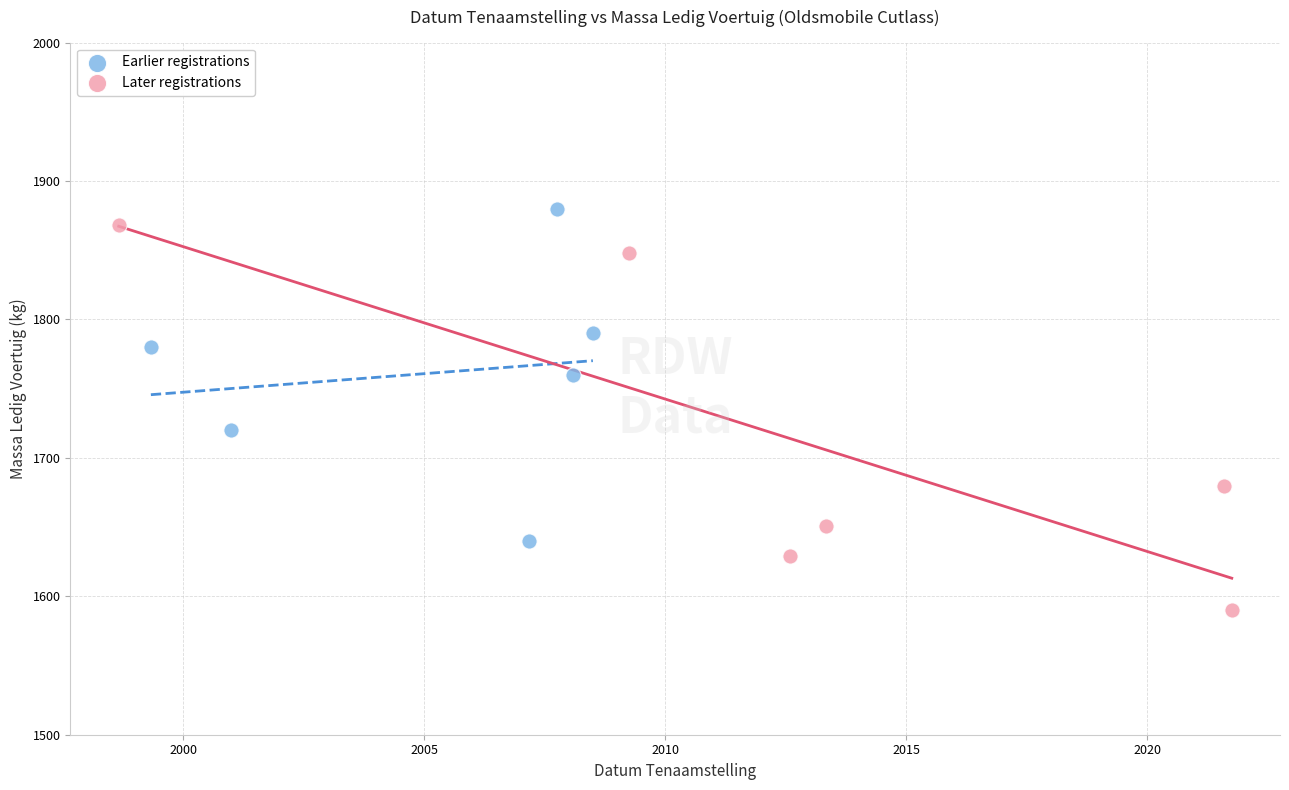

Which series has the widest spread of Y values?

Later registrations